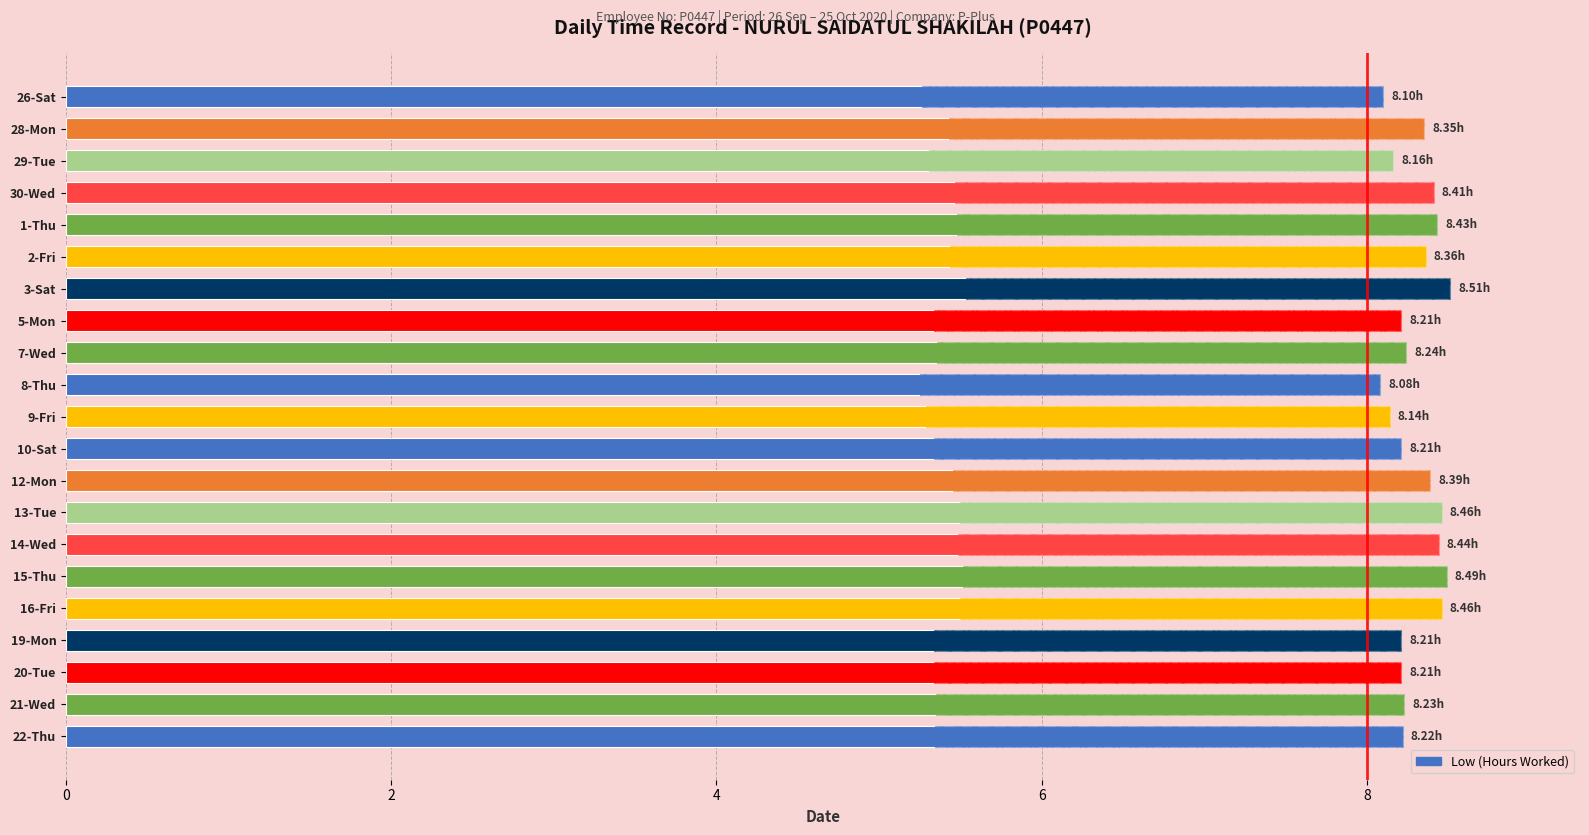

What is the value of the 19th bar from the left?

8.2